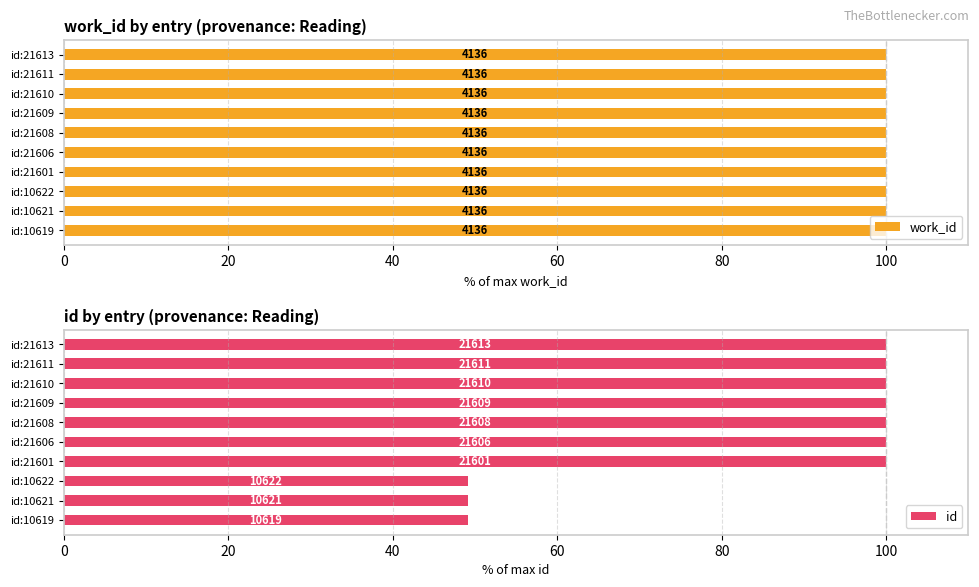

Count the number of data series in this chart.

2